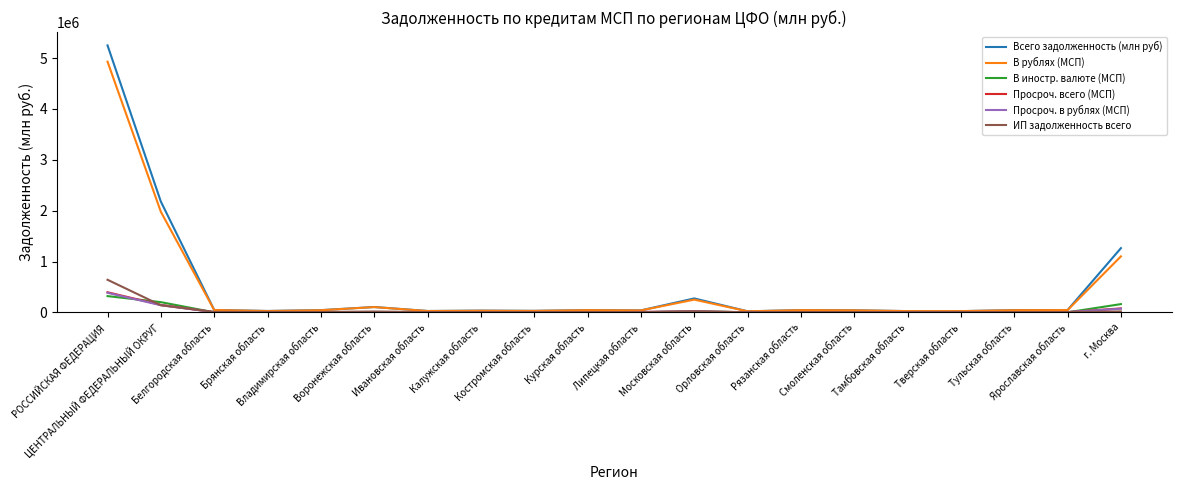

What is the maximum value for Всего задолженность (млн руб)?

5250029